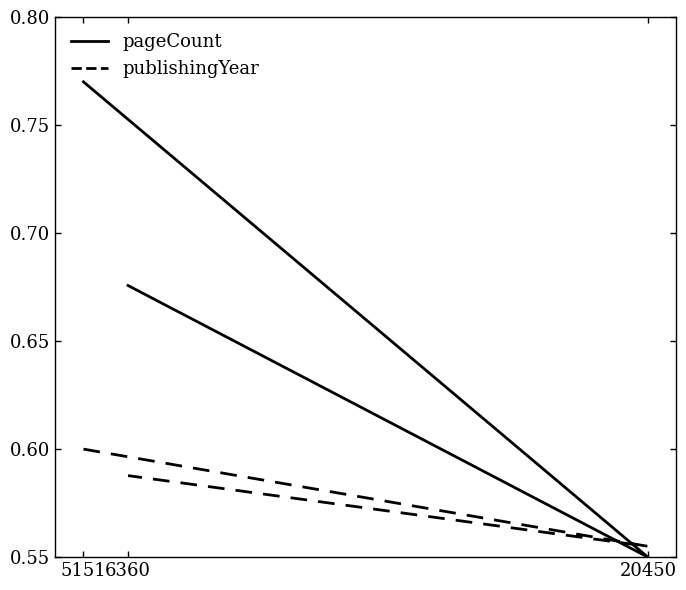

List the series in order of their peak value, highest first.

pageCount, publishingYear